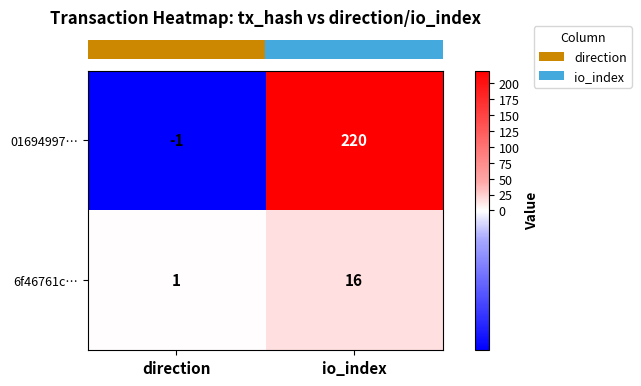

What is the maximum value shown in the chart?

220